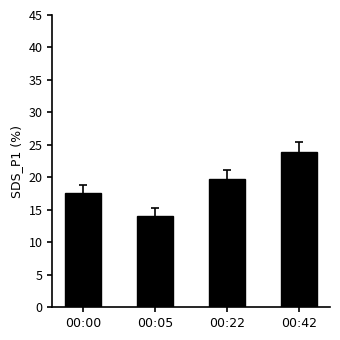

Between 00:05 and 00:42, which is larger?

00:42